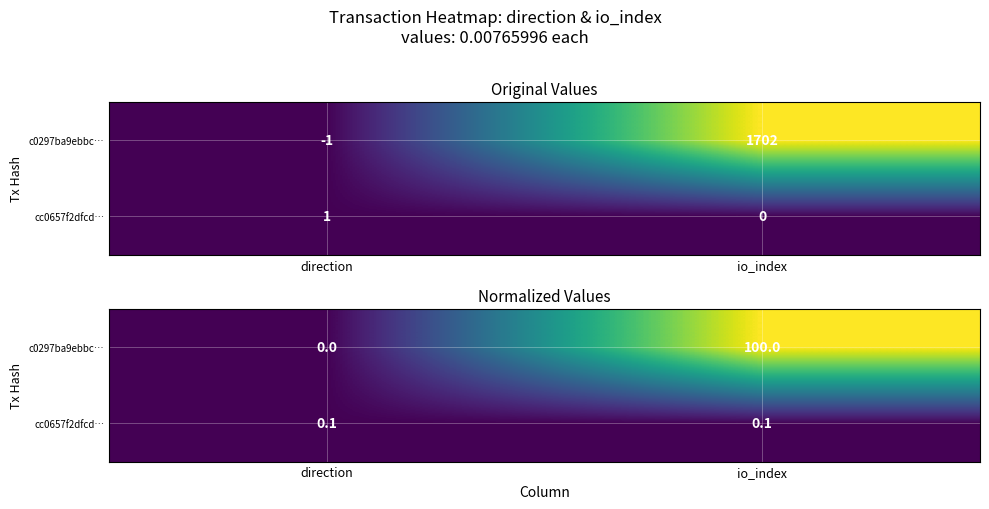

Is it true that c0297ba9ebbc… equals 100.0 at io_index?

True